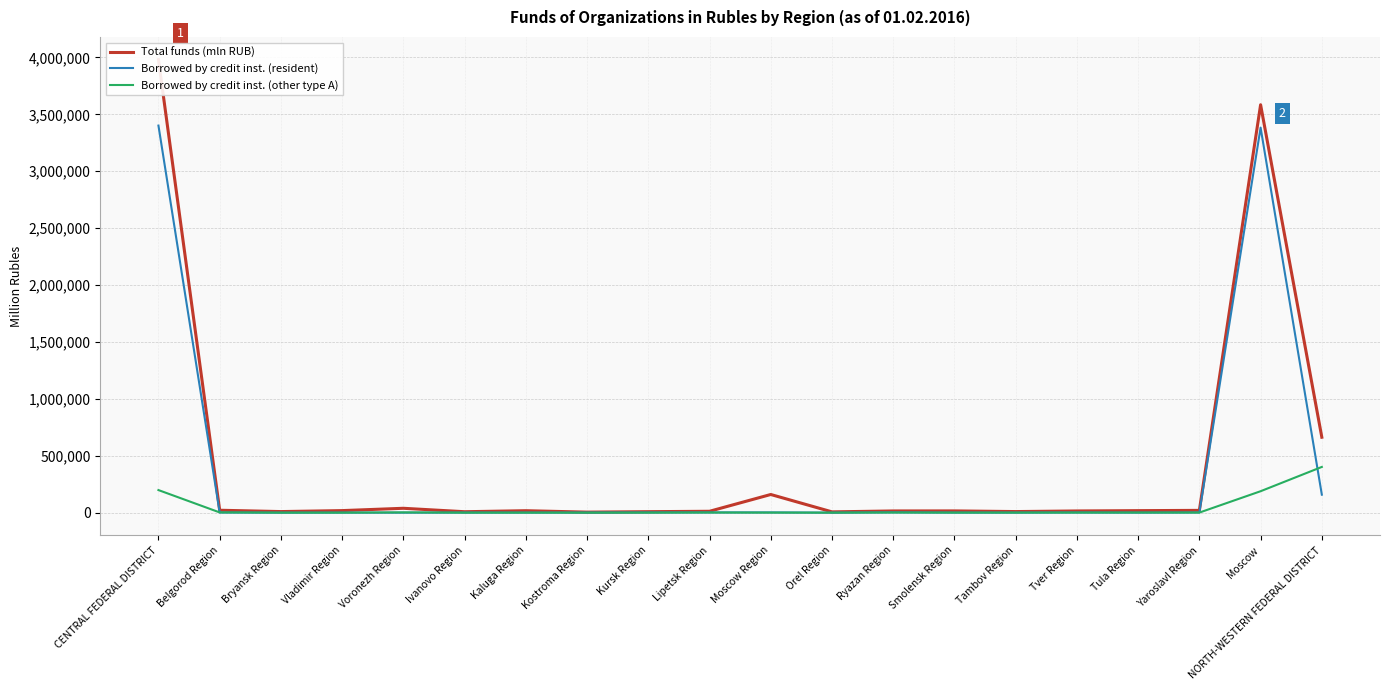

What is the label of the 18th point from the right?

Bryansk Region